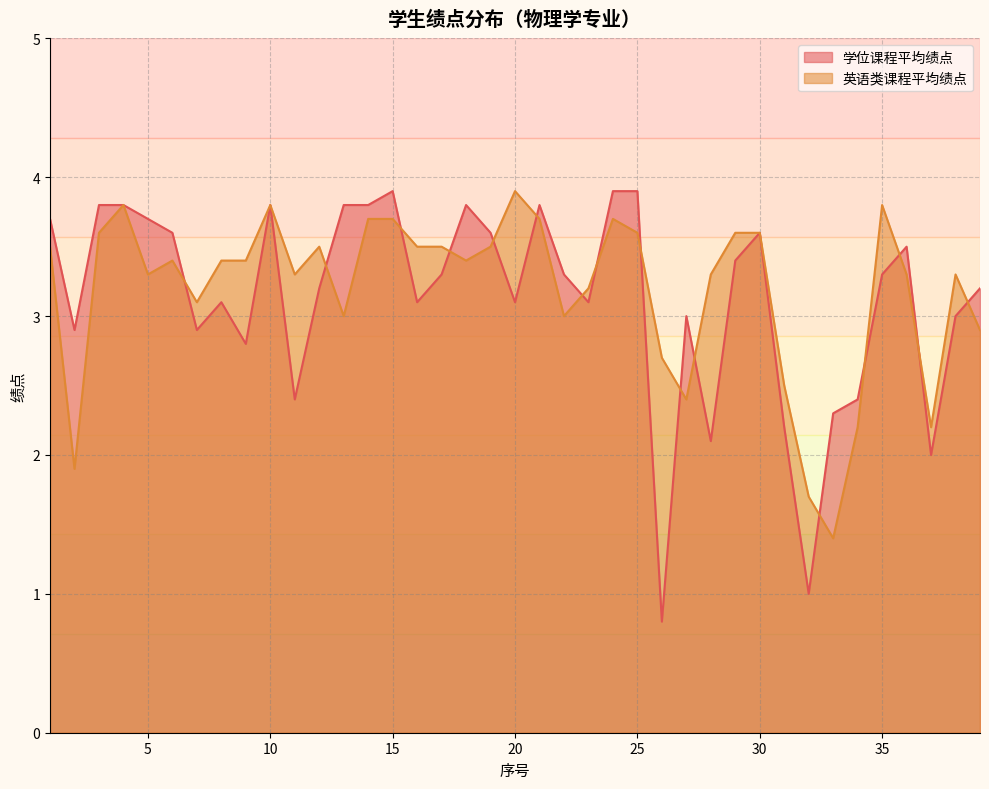

What is the difference between the highest and lowest values at 9?

0.6